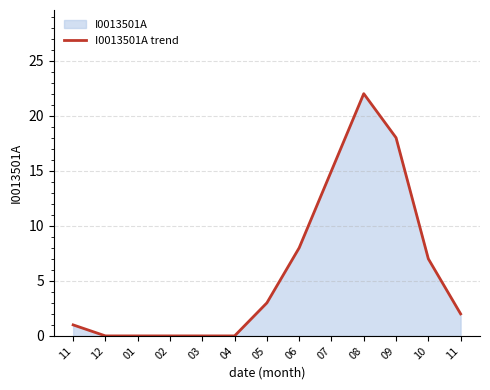

True or false: the data shows 3 at 11.

False